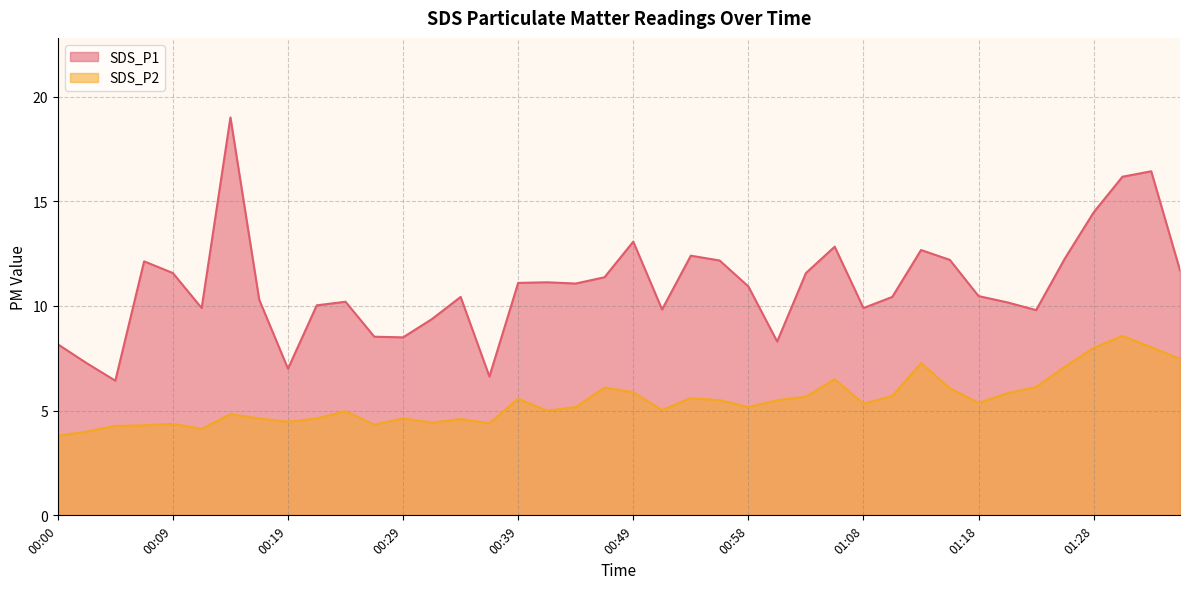

Is the value of SDS_P2 at 00:46 greater than the value of SDS_P1 at 00:12?

No